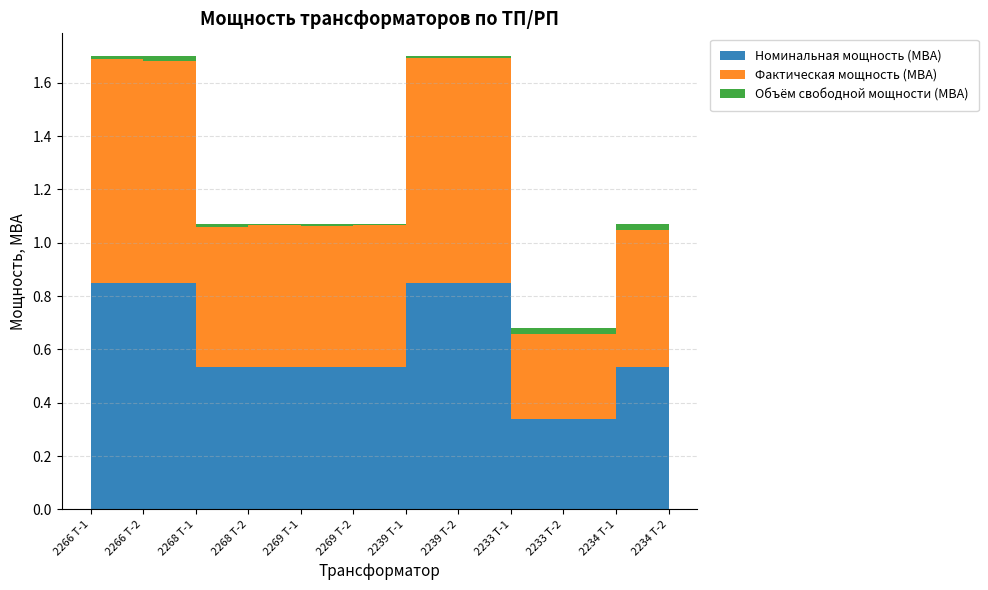

Reading left to right, what are all the values shown in this chart?

Номинальная мощность (МВА): 2266 Т-1=0.8	2266 Т-2=0.8	2268 Т-1=0.5	2268 Т-2=0.5	2269 Т-1=0.5	2269 Т-2=0.5	2239 Т-1=0.8	2239 Т-2=0.8	2233 Т-1=0.3	2233 Т-2=0.3	2234 Т-1=0.5	2234 Т-2=0.5
Фактическая мощность (МВА): 2266 Т-1=0.8	2266 Т-2=0.8	2268 Т-1=0.5	2268 Т-2=0.5	2269 Т-1=0.5	2269 Т-2=0.5	2239 Т-1=0.8	2239 Т-2=0.8	2233 Т-1=0.3	2233 Т-2=0.3	2234 Т-1=0.5	2234 Т-2=0.5
Объём свободной мощности (МВА): 2266 Т-1=0.0	2266 Т-2=0.0	2268 Т-1=0.0	2268 Т-2=0.0	2269 Т-1=0.0	2269 Т-2=0.0	2239 Т-1=0.0	2239 Т-2=0.0	2233 Т-1=0.0	2233 Т-2=0.0	2234 Т-1=0.0	2234 Т-2=0.0